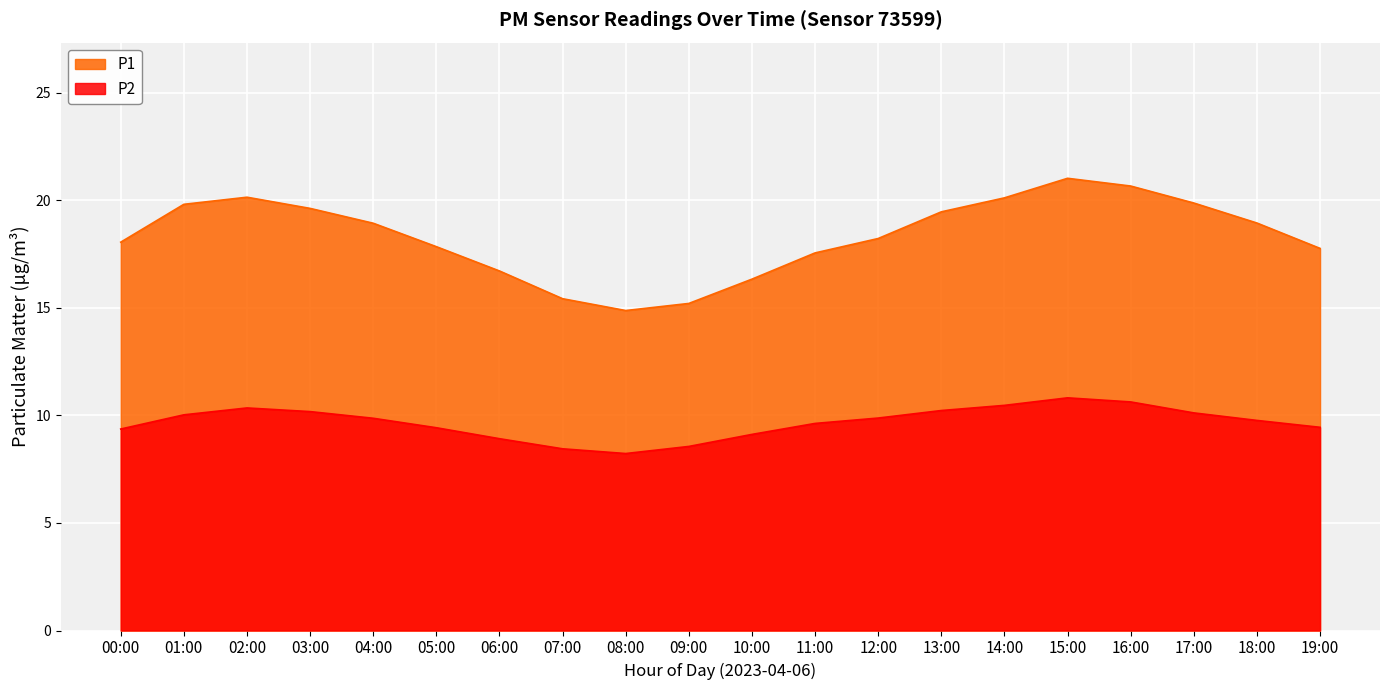

At 11:00, list the series in order from largest to smallest.

P1, P2